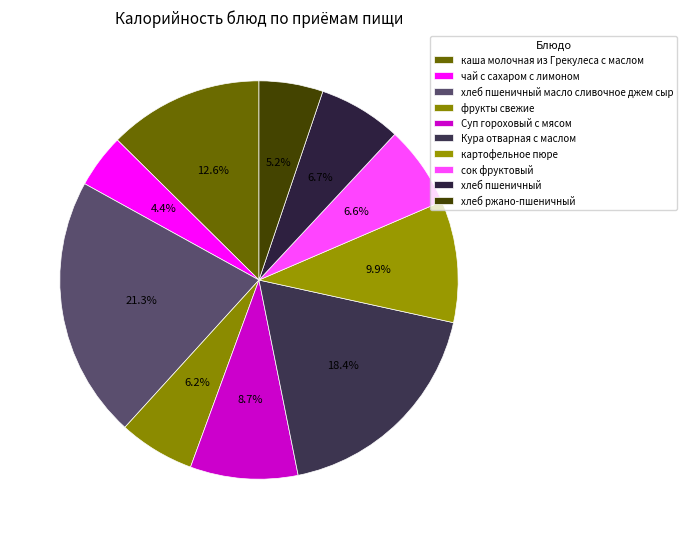

How many segments does this pie chart have?

10